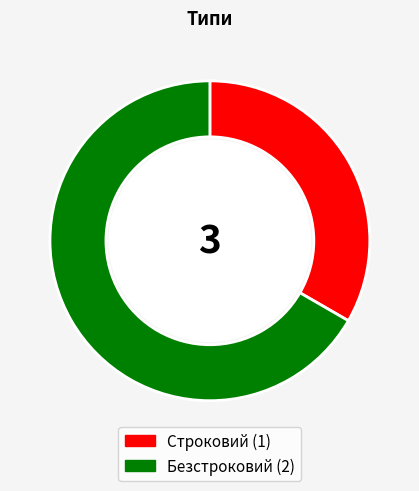

Which slice is the smallest?

Строковий